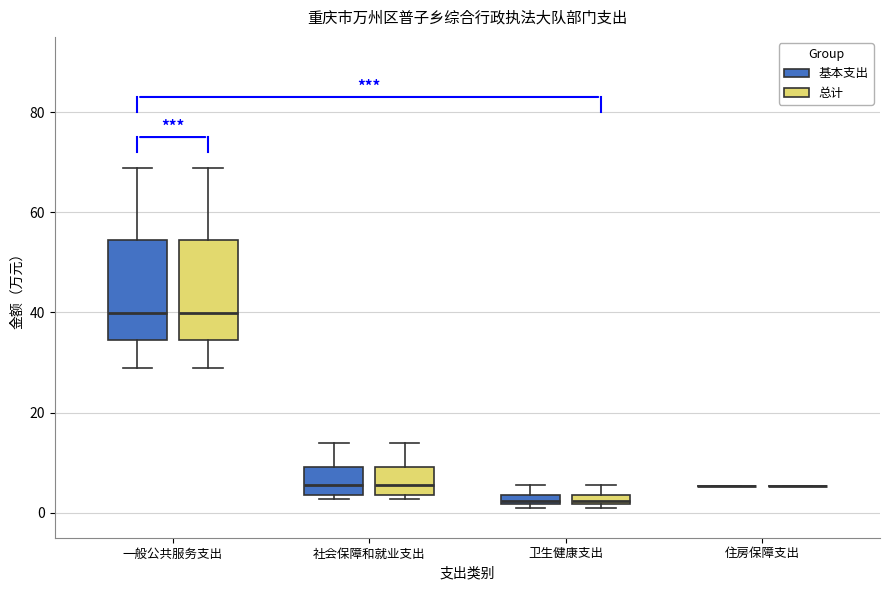

Where does the median line of the box for 社会保障和就业支出 (总计) sit on the y-axis? The values are not printed on the chart, so give them approximately, as read against the axis.

6